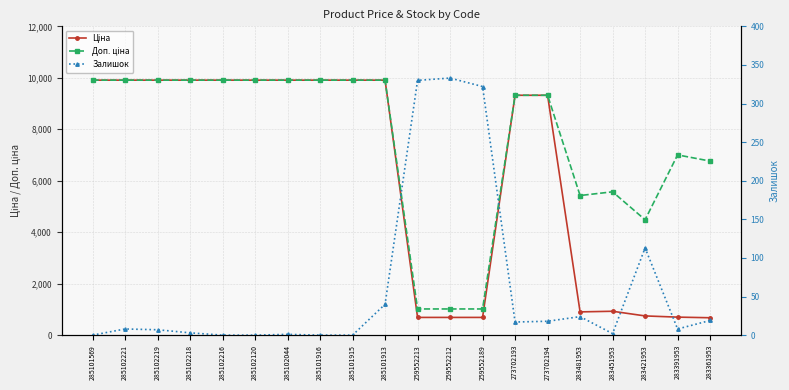

What are all the series names shown in the legend?

Ціна, Доп. ціна, Залишок